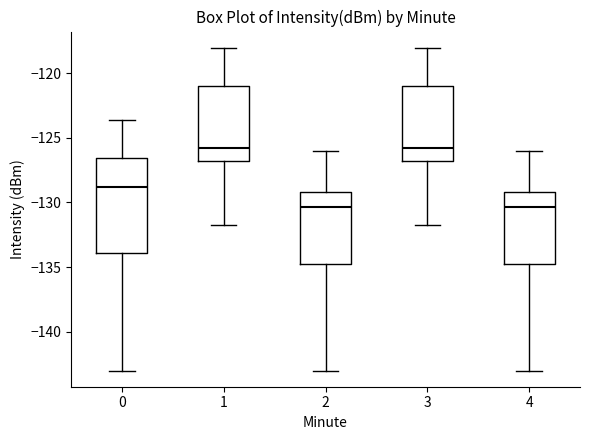

Reading left to right, read every box against the y-axis: the position of its median line, the range the box covers, and the ends of its whiskers. The values are not printed on the chart, so give them approximately, as read against the axis.

0: median -129.0, box -134.0 to -126.5, whiskers -143.0 to -123.5
1: median -126.0, box -127.0 to -121.0, whiskers -131.5 to -118.0
2: median -130.5, box -134.5 to -129.0, whiskers -143.0 to -126.0
3: median -126.0, box -127.0 to -121.0, whiskers -131.5 to -118.0
4: median -130.5, box -134.5 to -129.0, whiskers -143.0 to -126.0